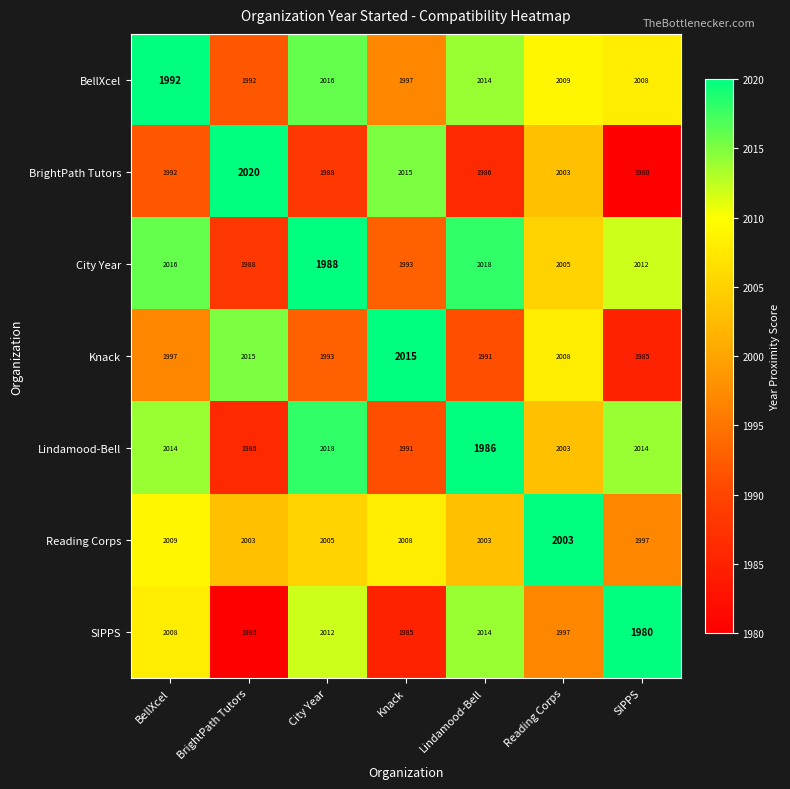

What is the total value across all series at SIPPS?

13976